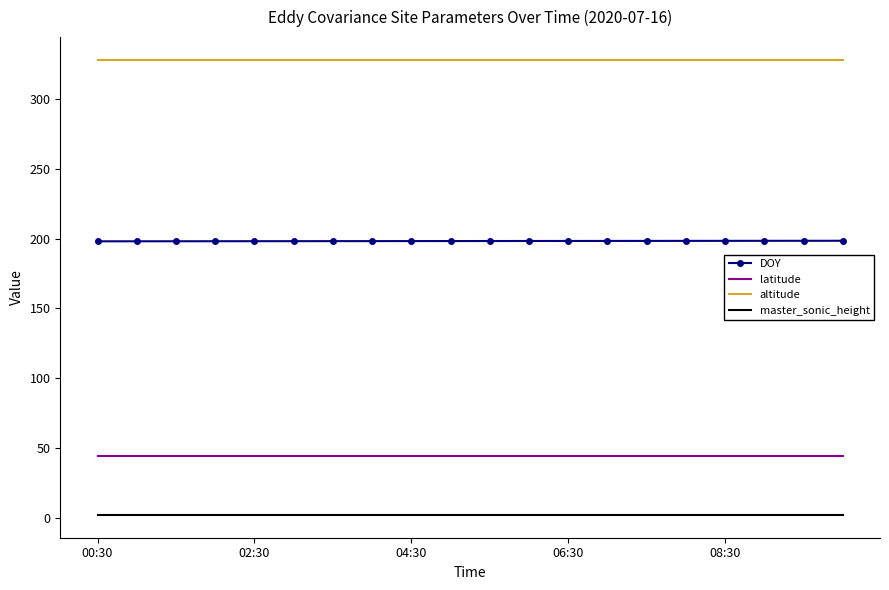

True or false: master_sonic_height and DOY intersect in this chart.

False